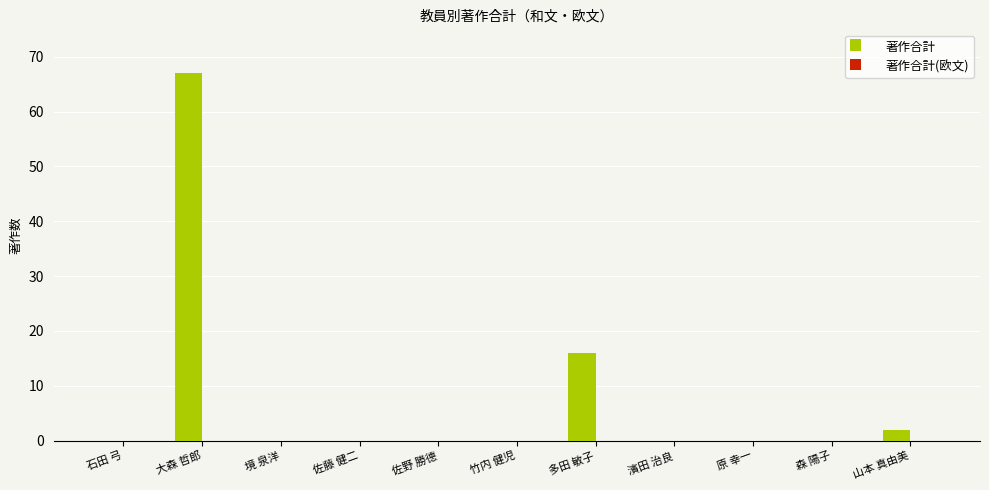

Reading left to right, list all the values displayed in this chart.

石田 弓=0	大森 哲郎=67	境 泉洋=0	佐藤 健二=0	佐野 勝德=0	竹内 健児=0	多田 敏子=16	濱田 治良=0	原 幸一=0	森 陽子=0	山本 真由美=2